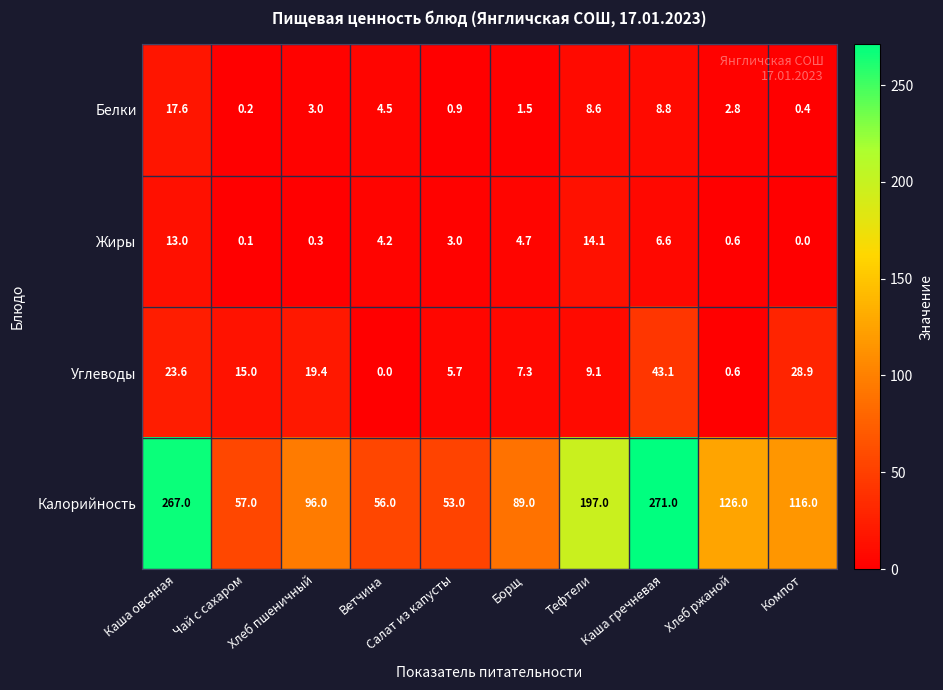

What is the difference between the highest and lowest values at Хлеб пшеничный?

95.7